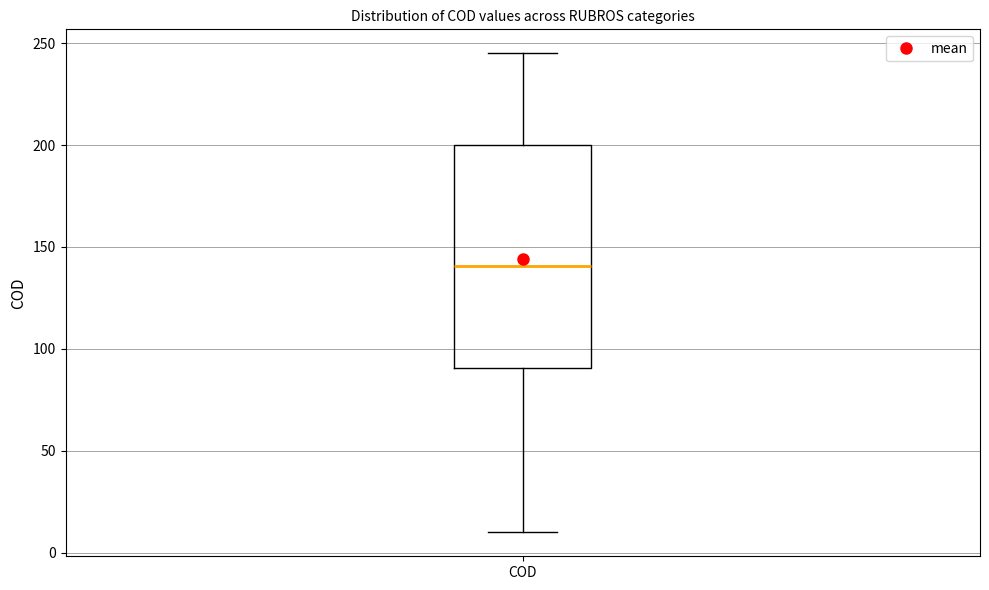

Transcribe this box plot: give where the median line is, the range the box spans, and where the two whiskers end, as read against the y-axis. The values are not printed on the chart, so give them approximately, as read against the axis.

median 140, box 90 to 200, whiskers 10 to 245